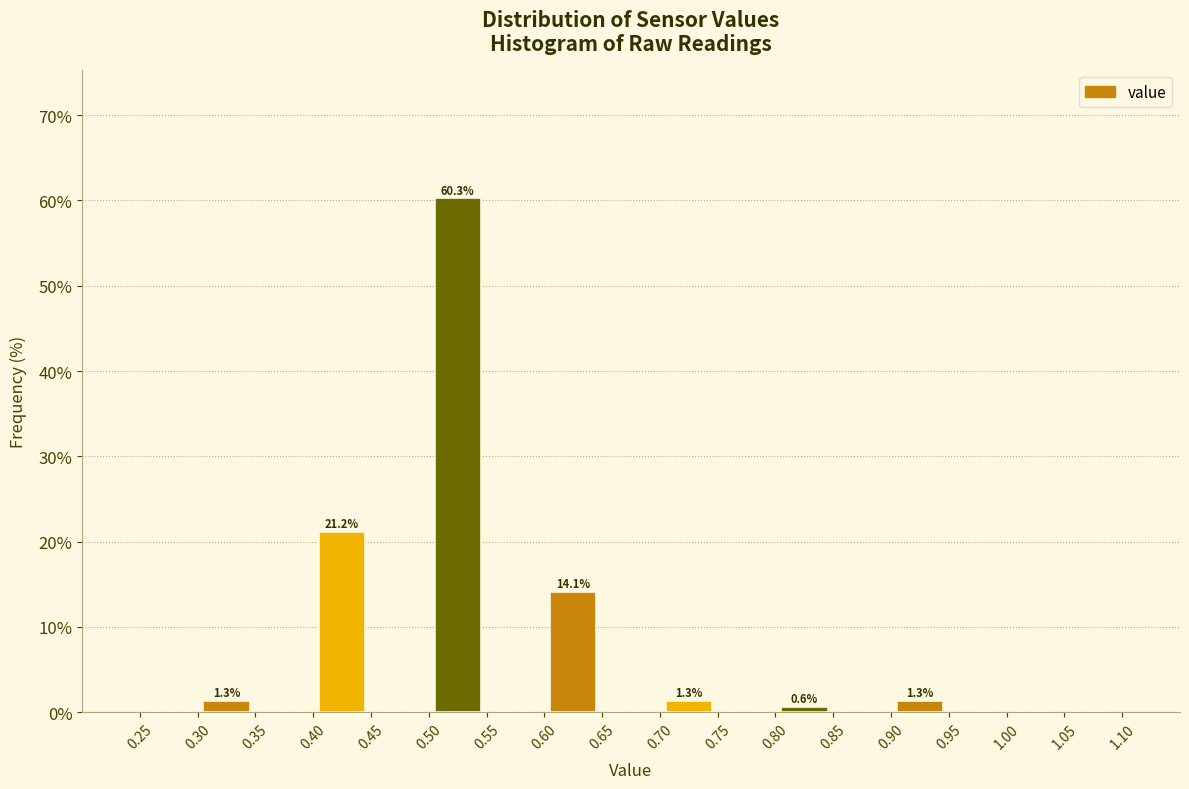

Over which range of the x-axis is the bar tallest?

0.50 to 0.55